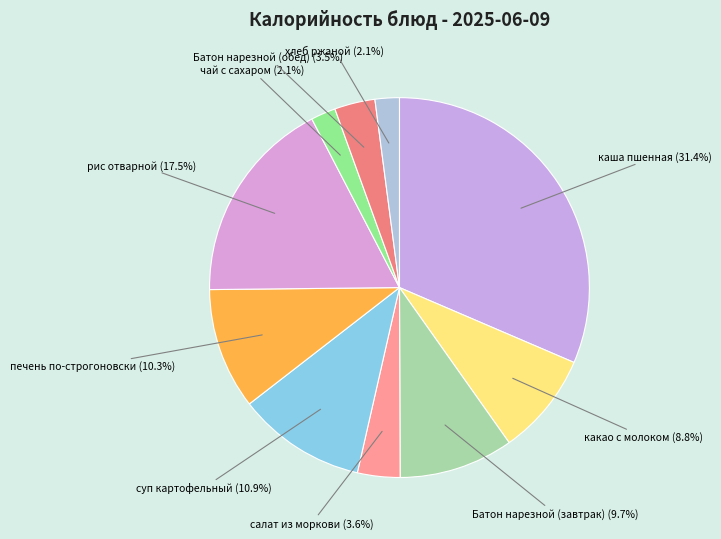

How many slices are in this pie chart?

10